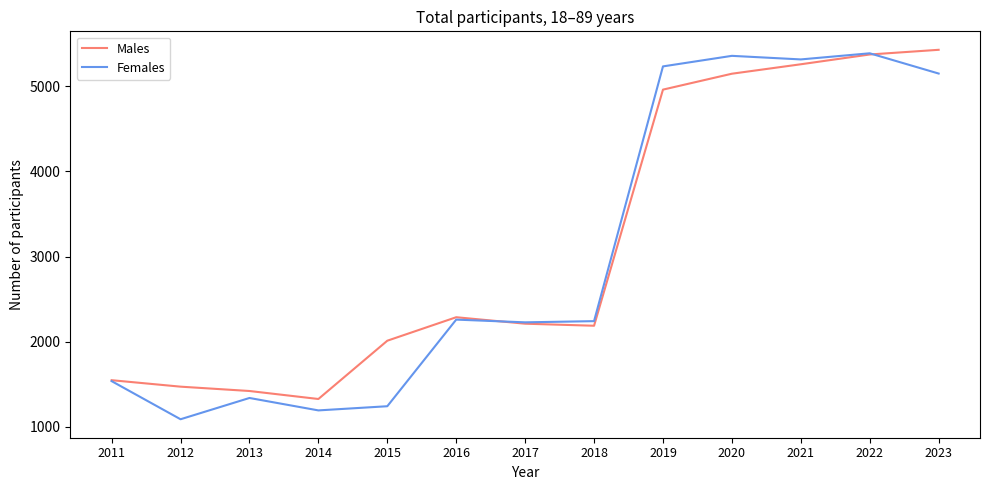

At which category does the chart reach its minimum across all series?

2012